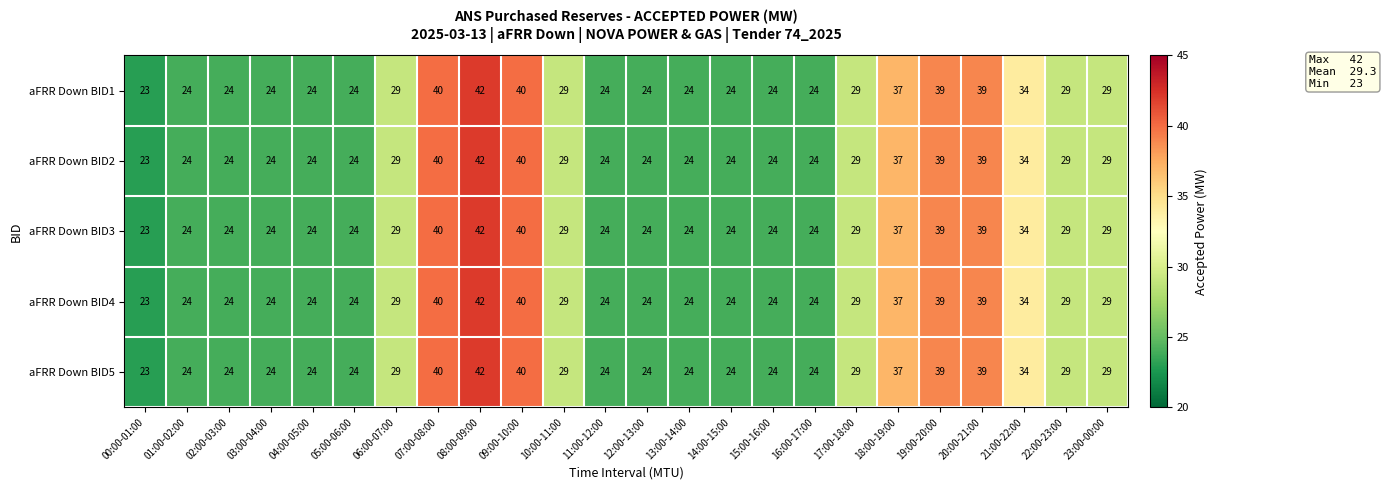

Which category has the lowest value across all series?

00:00-01:00